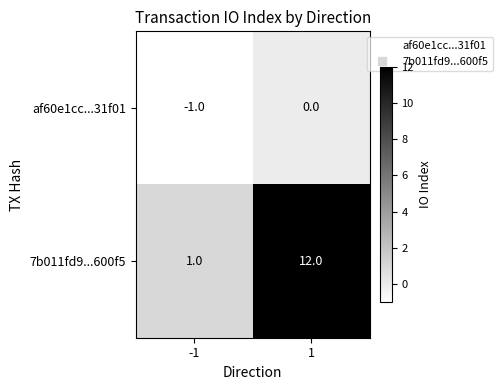

The af60e1cc...31f01 series shows -1 at -1. True or false?

True